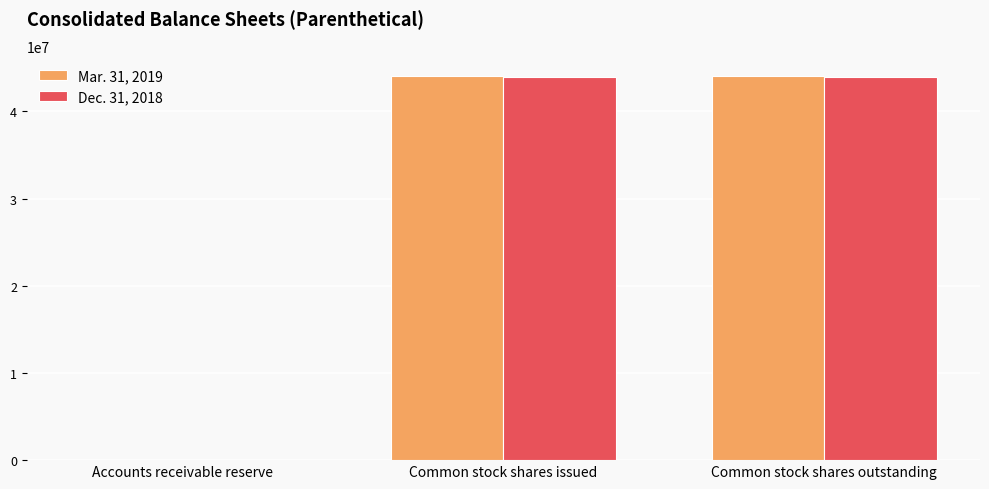

The Dec. 31, 2018 series shows 43917378 at Common stock shares outstanding. True or false?

True